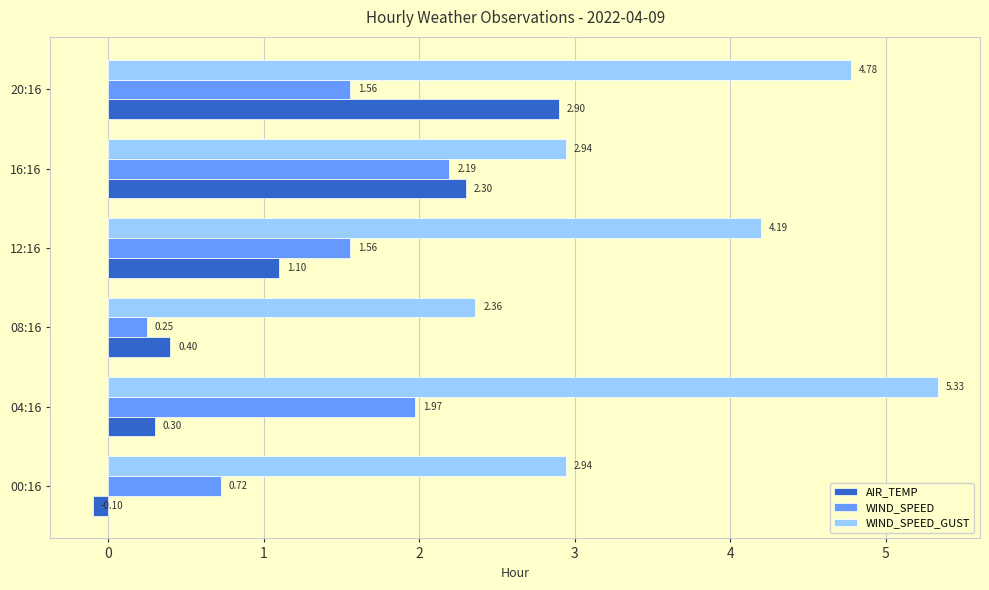

Which series changed the most between 00:16 and 20:16?

AIR_TEMP